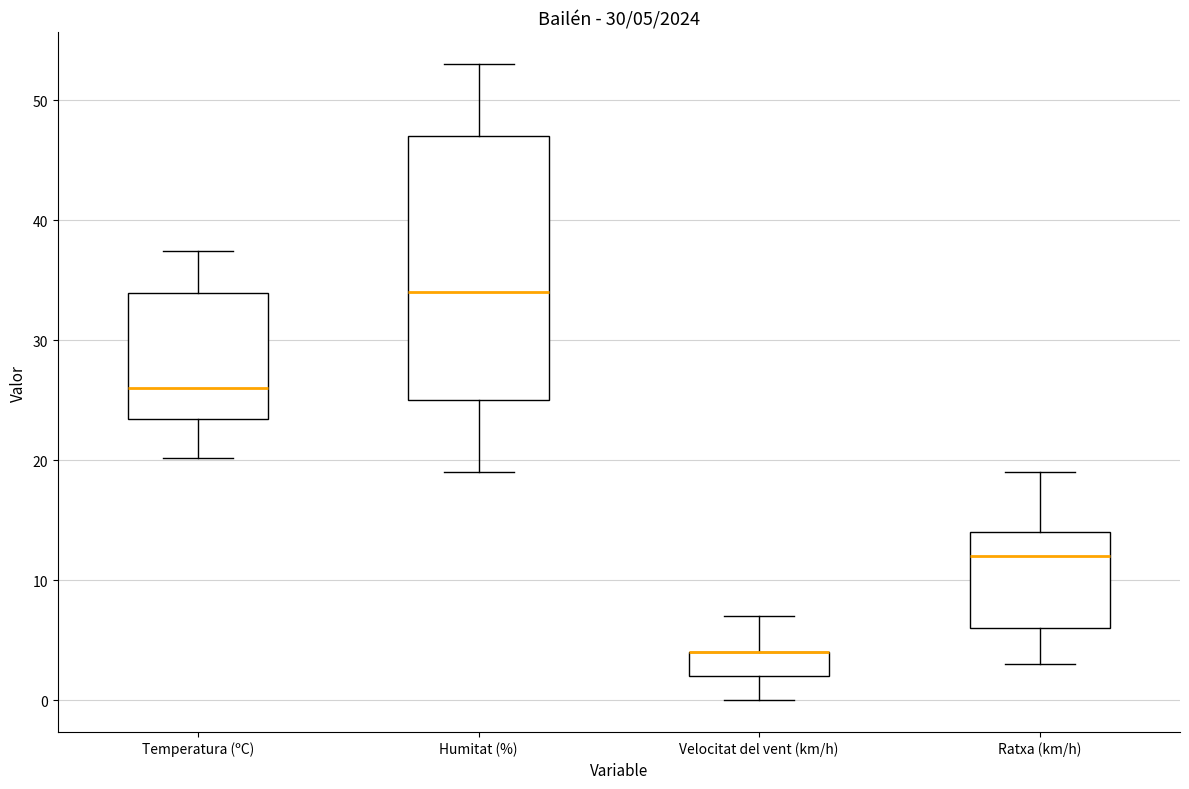

Comparing the boxes themselves (not the whiskers), which one is the tallest?

Humitat (%)